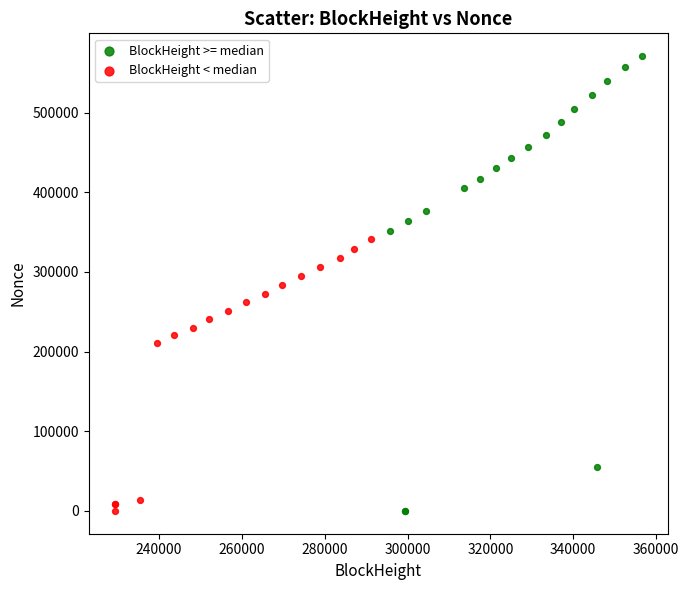

Which series contains the highest Y value?

BlockHeight >= median